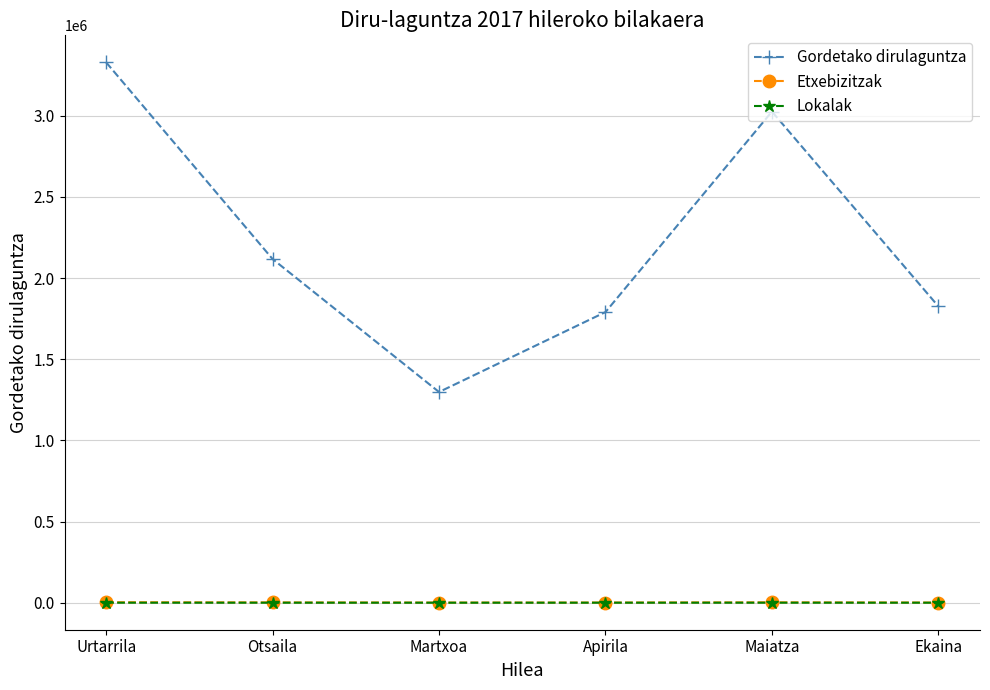

True or false: Etxebizitzak and Lokalak cross at least once.

False